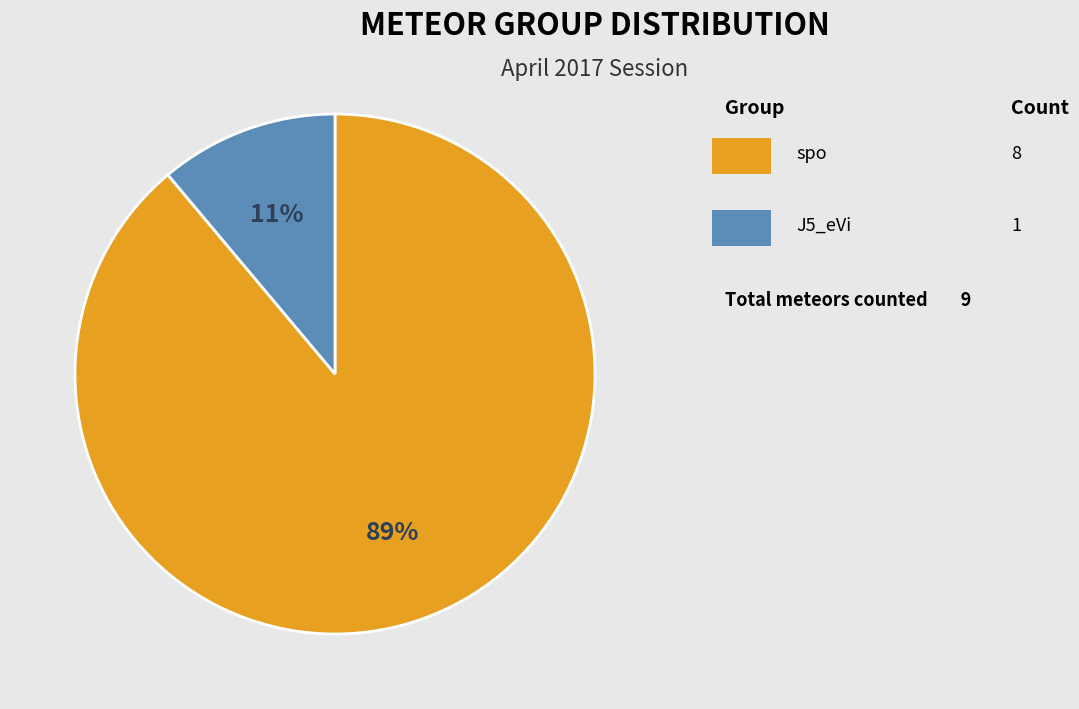

To the nearest percent, what is the average slice percentage?

50%